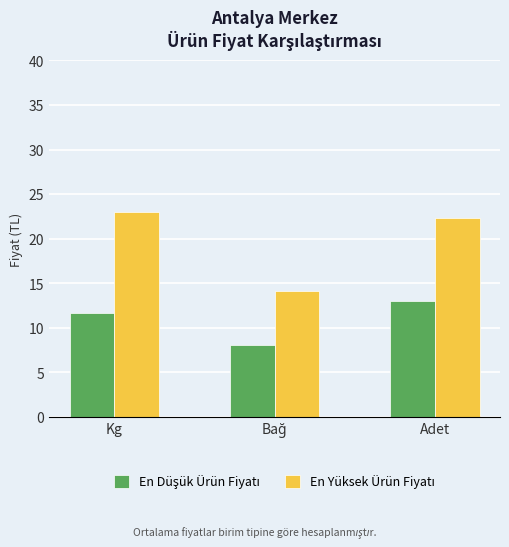

How many bars are there in total?

6